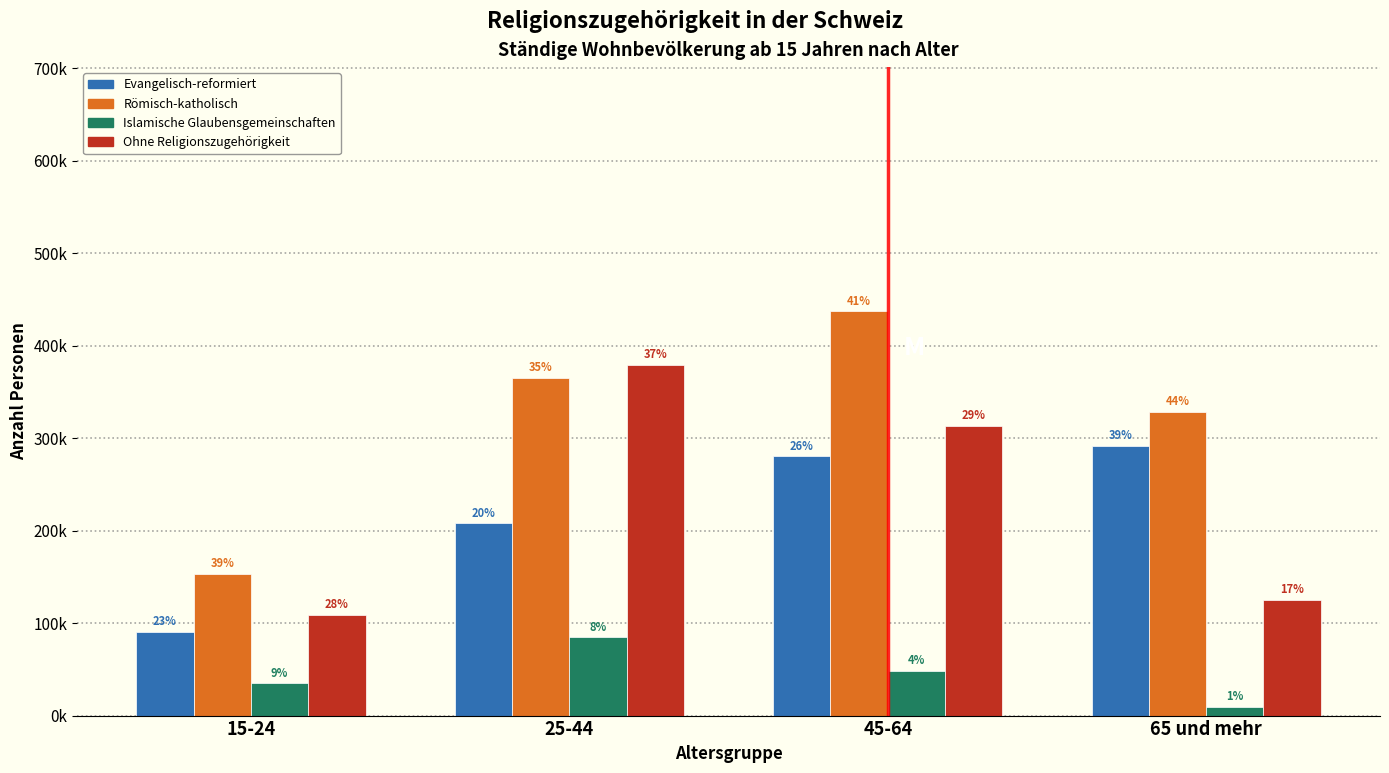

Are the bars grouped side by side (vs. stacked)?

Yes